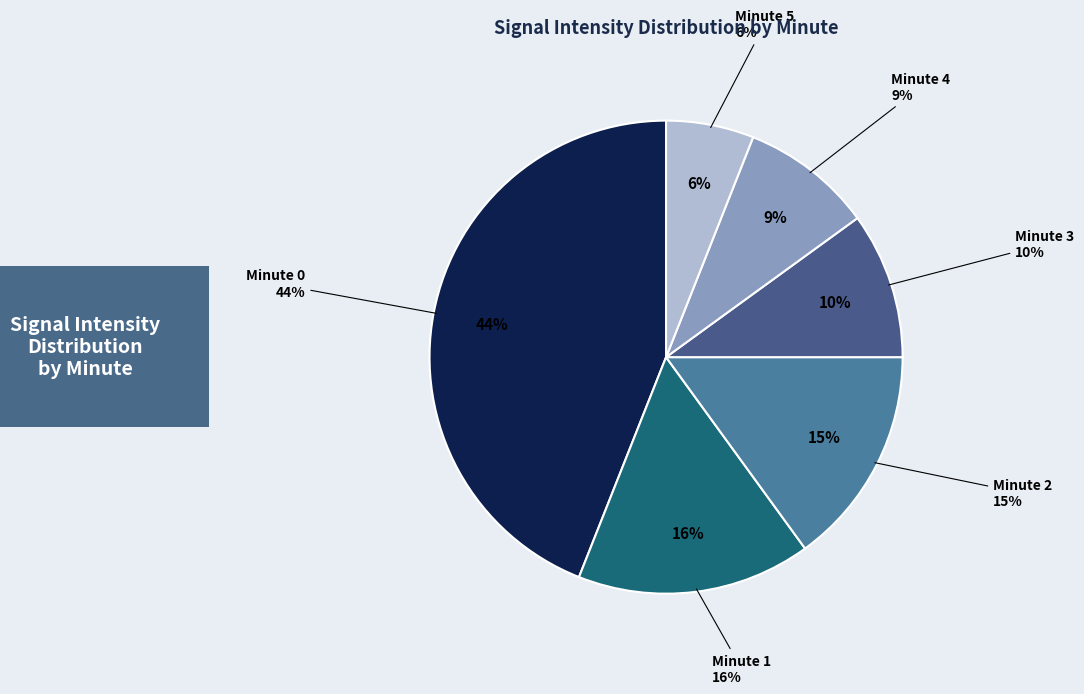

Do Minute 1 and Minute 4 together represent more than half of the pie?

No